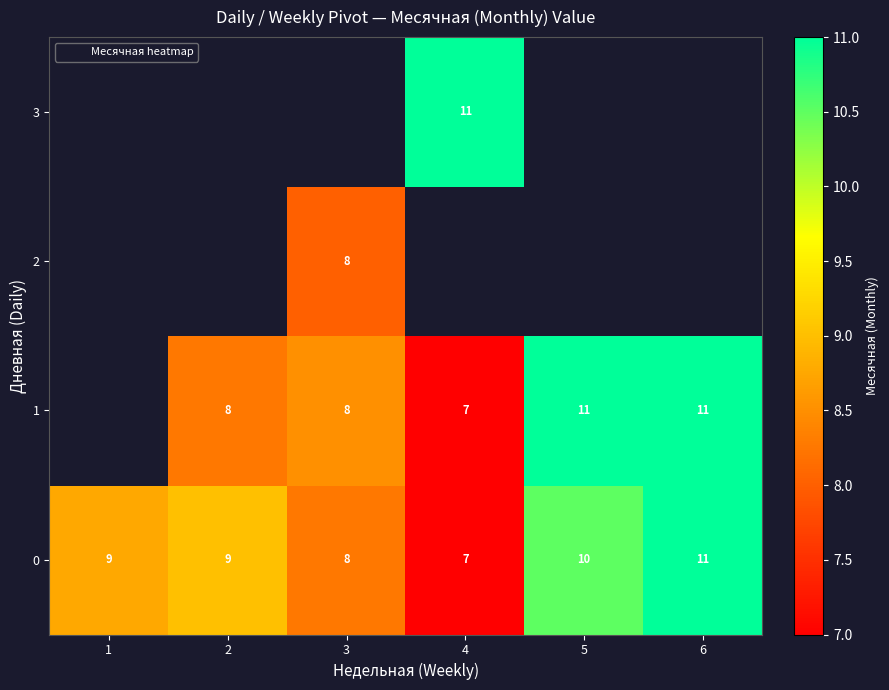

Which label corresponds to the largest value in the chart?

6